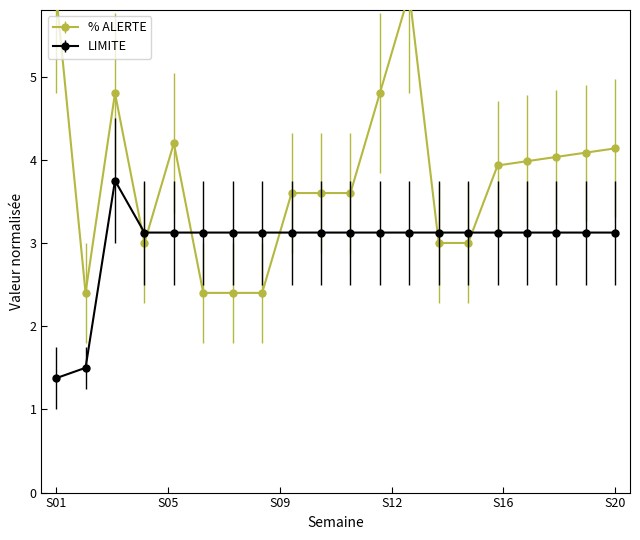

Between SEMAINE 08 and SEMAINE 14, which is larger?

SEMAINE 14